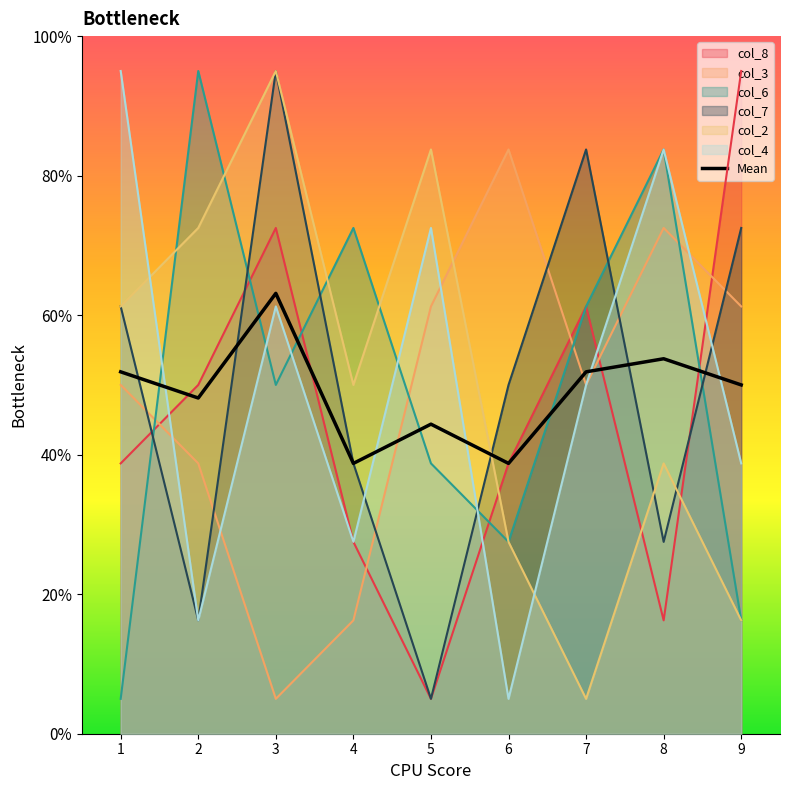

What value does the data have at 7?

5.2